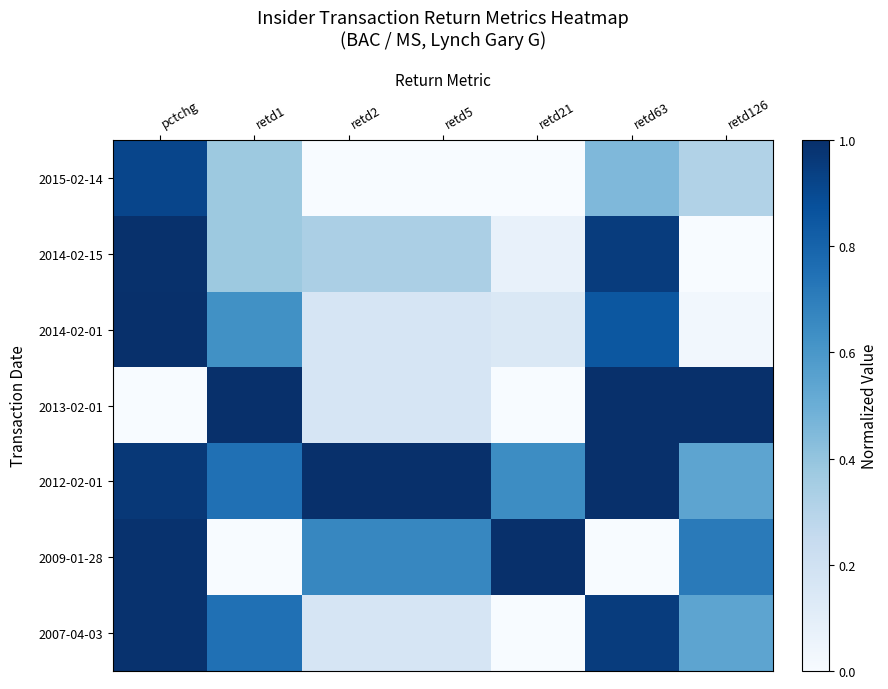

What is the difference between the maximum and minimum values in the 2015-02-14 series?

0.9